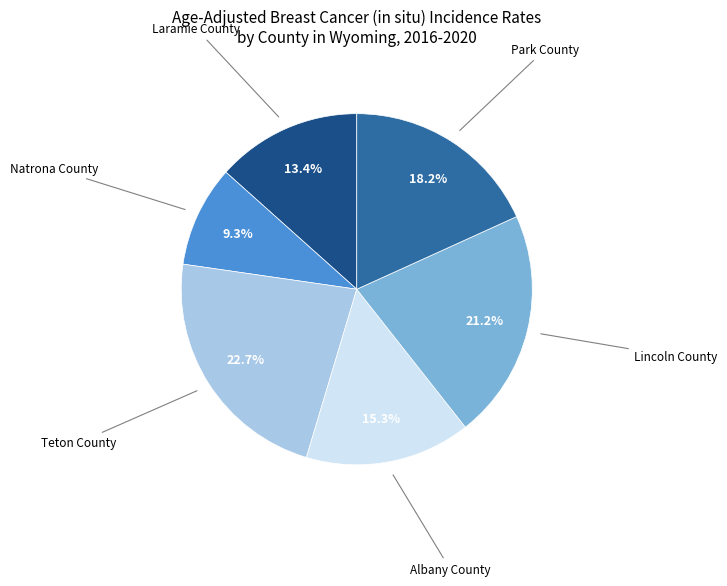

How many segments does this pie chart have?

6